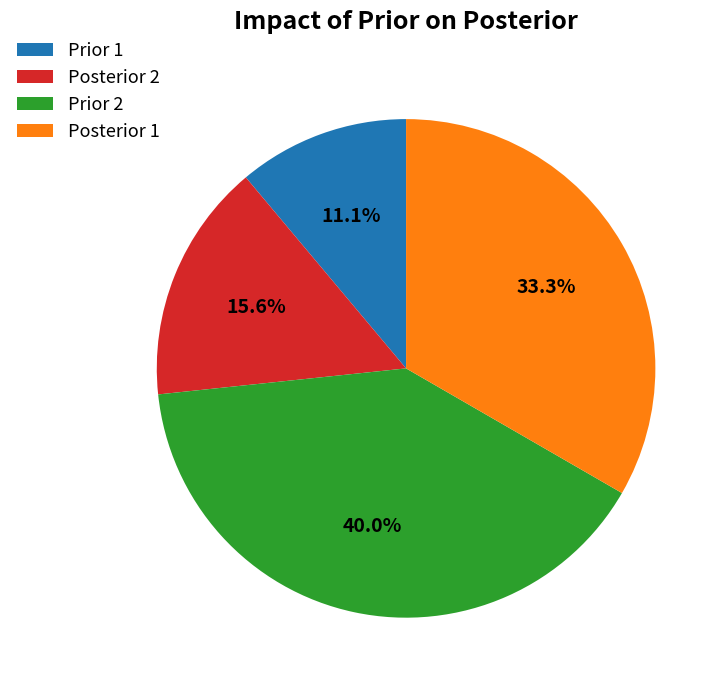

Which slice is the smallest?

Prior 1